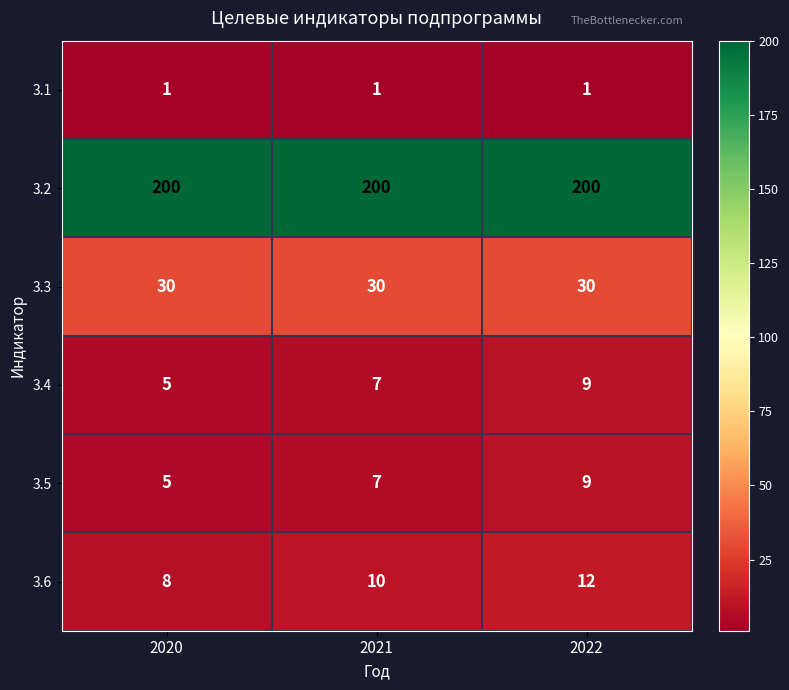

True or false: 3.5 has a value of 10 at 2021.

False